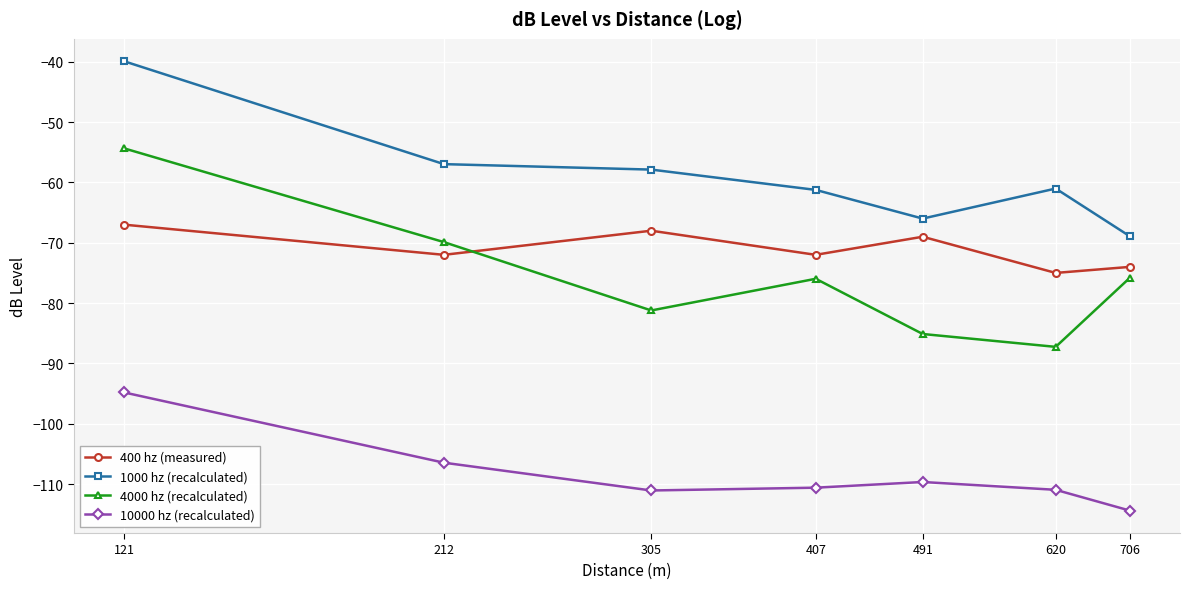

True or false: 10000 hz (recalculated) has more than 2 interior local peaks.

False